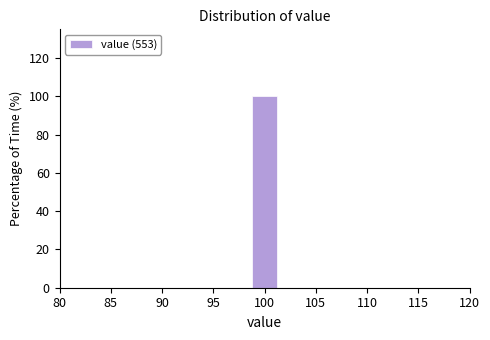

Reading left to right, transcribe this chart: for each bar, give the range it covers on the x-axis and its height. Neither the bar edges nor the heights are printed on the chart, so give them approximately, as read against the axes.

80.0 to 82.5: 0
82.5 to 85.5: 0
85.5 to 88.0: 0
88.0 to 90.5: 0
90.5 to 93.5: 0
93.5 to 96.0: 0
96.0 to 98.5: 0
98.5 to 101.5: 100
101.5 to 104.0: 0
104.0 to 106.5: 0
106.5 to 109.5: 0
109.5 to 112.0: 0
112.0 to 114.5: 0
114.5 to 117.5: 0
117.5 to 120.0: 0